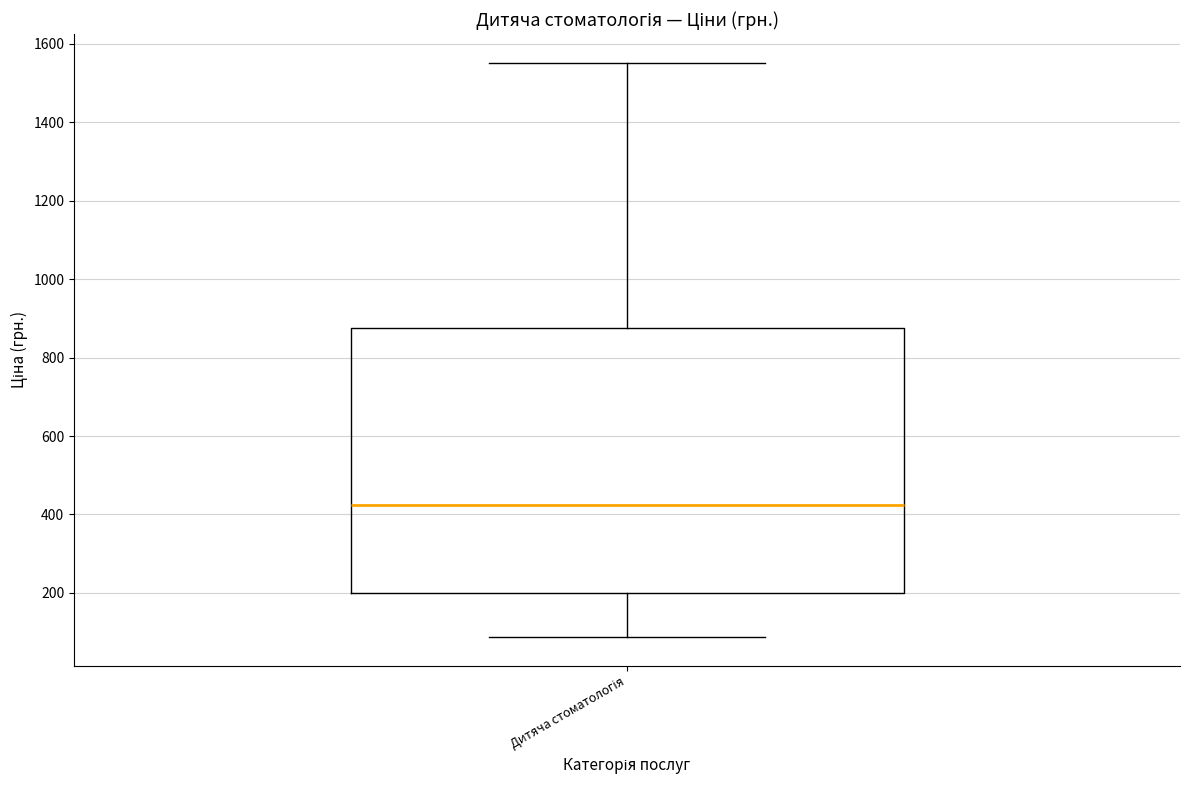

Transcribe this box plot: give where the median line is, the range the box spans, and where the two whiskers end, as read against the y-axis. The values are not printed on the chart, so give them approximately, as read against the axis.

median 420, box 200 to 880, whiskers 80 to 1560